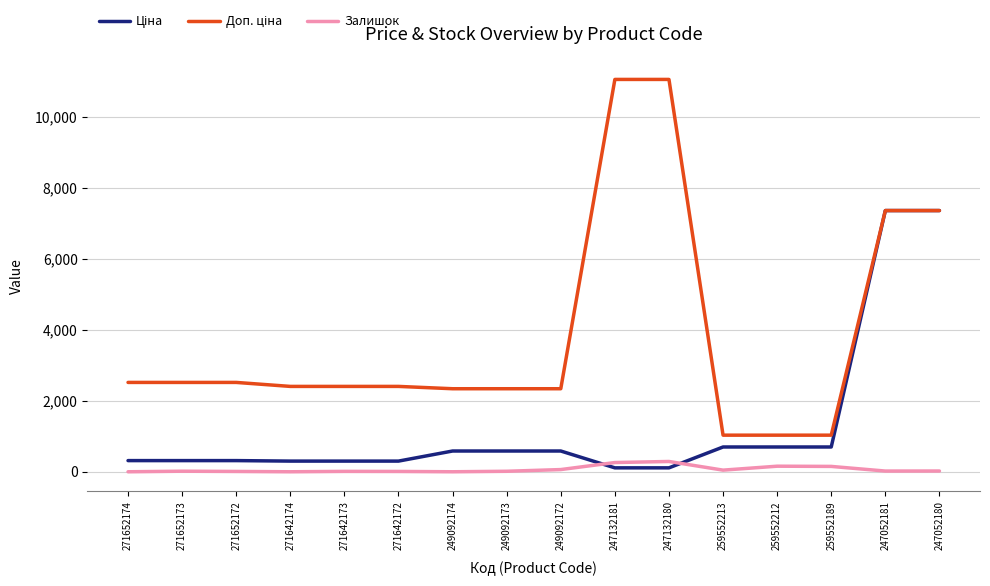

True or false: Залишок has a value of 157.0 at 259552212.

True